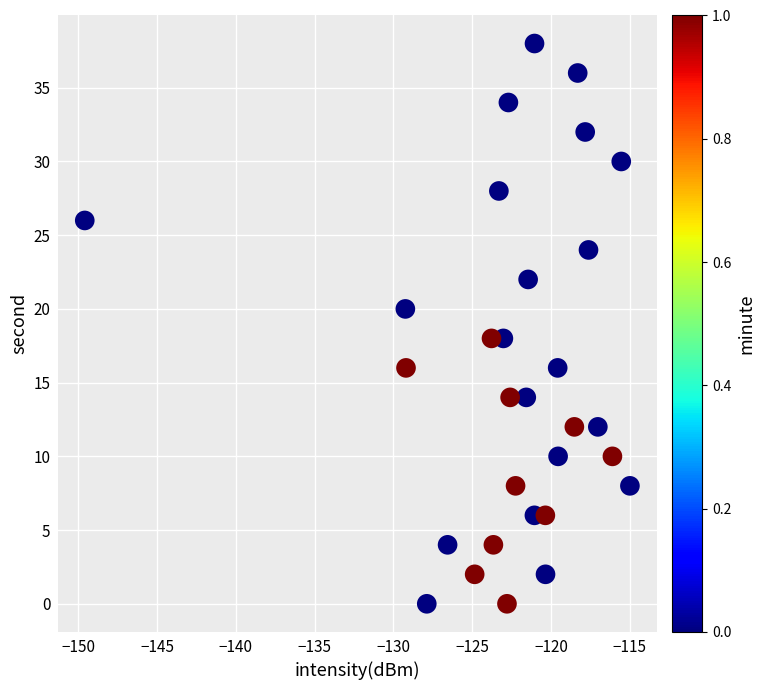

What is the range of Y values (max minus min)?

38